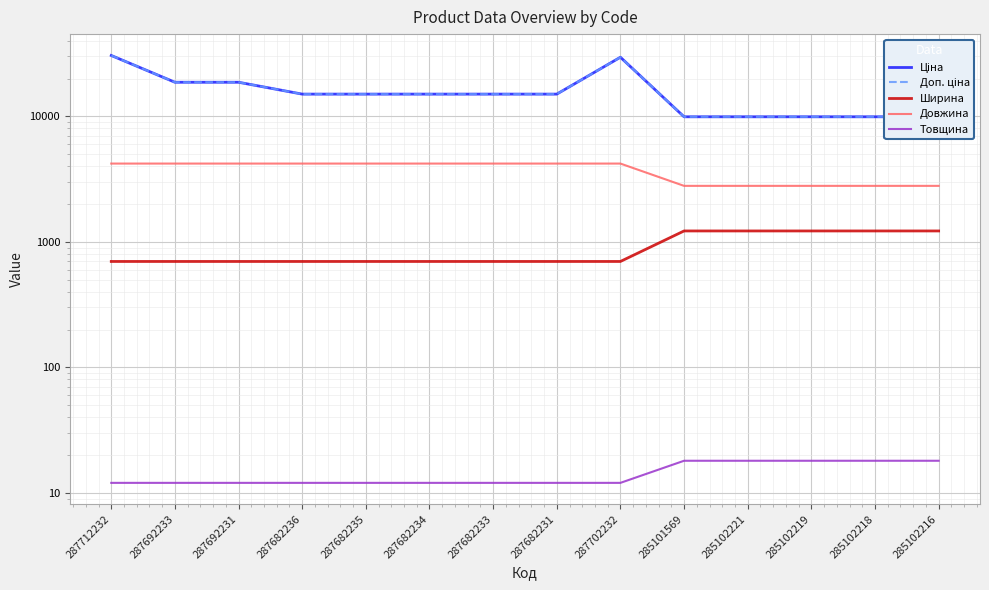

Rank the categories by Довжина value from highest to lowest.

287712232, 287692233, 287692231, 287682236, 287682235, 287682234, 287682233, 287682231, 287702232, 285101569, 285102221, 285102219, 285102218, 285102216